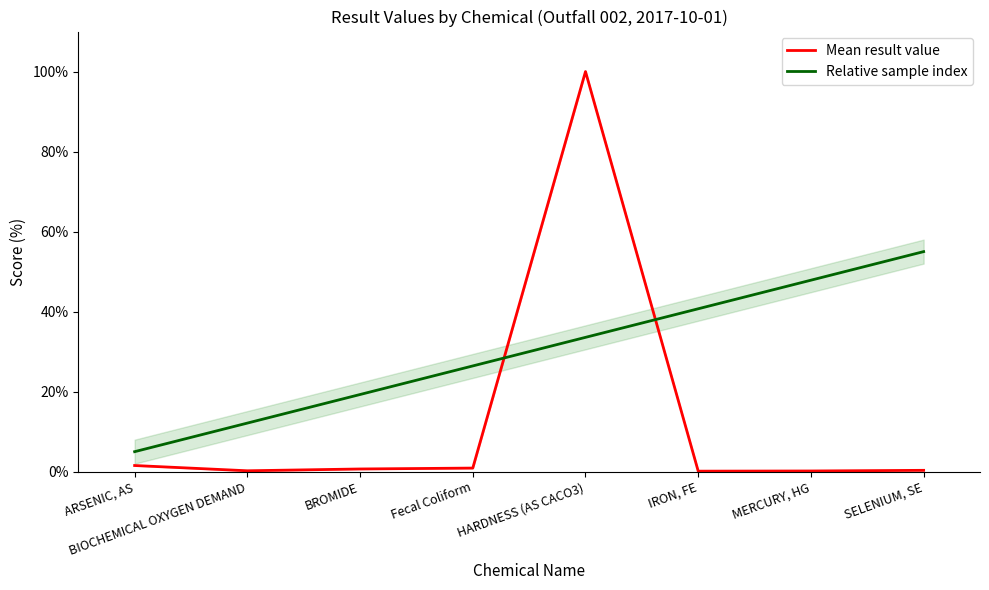

What is the total value across all series at BIOCHEMICAL OXYGEN DEMAND?

12.4